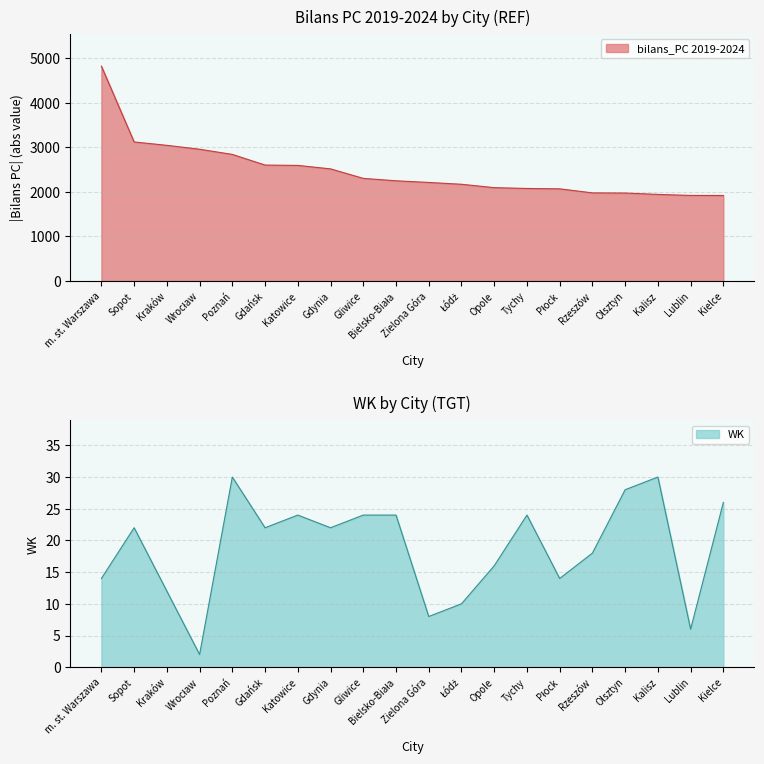

The bilans_PC 2019-2024 series shows 3117.6 at Sopot. True or false?

True